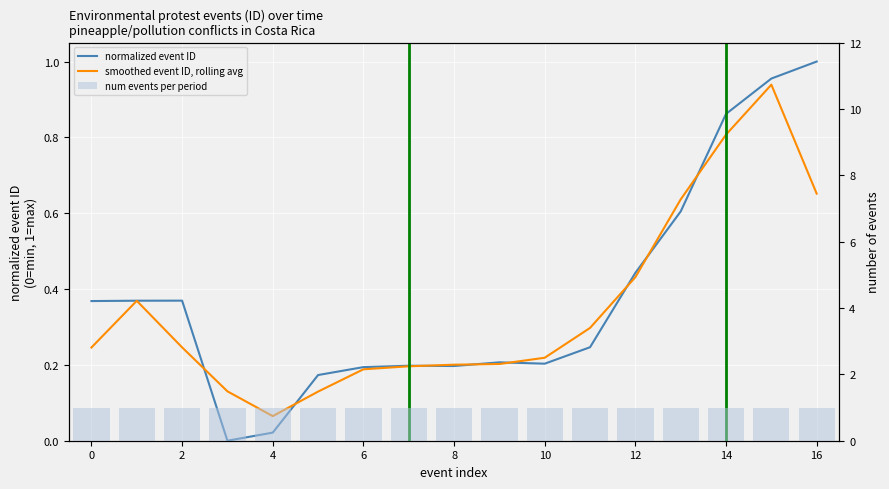

Are the bars horizontal?

No